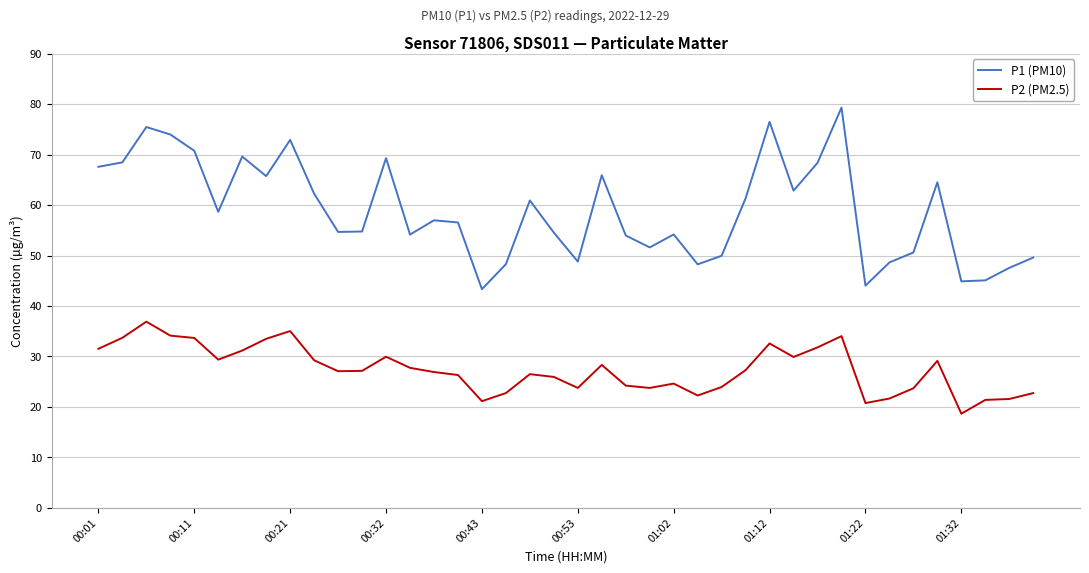

Rank the series by their average value, from lowest to highest.

P2 (PM2.5), P1 (PM10)